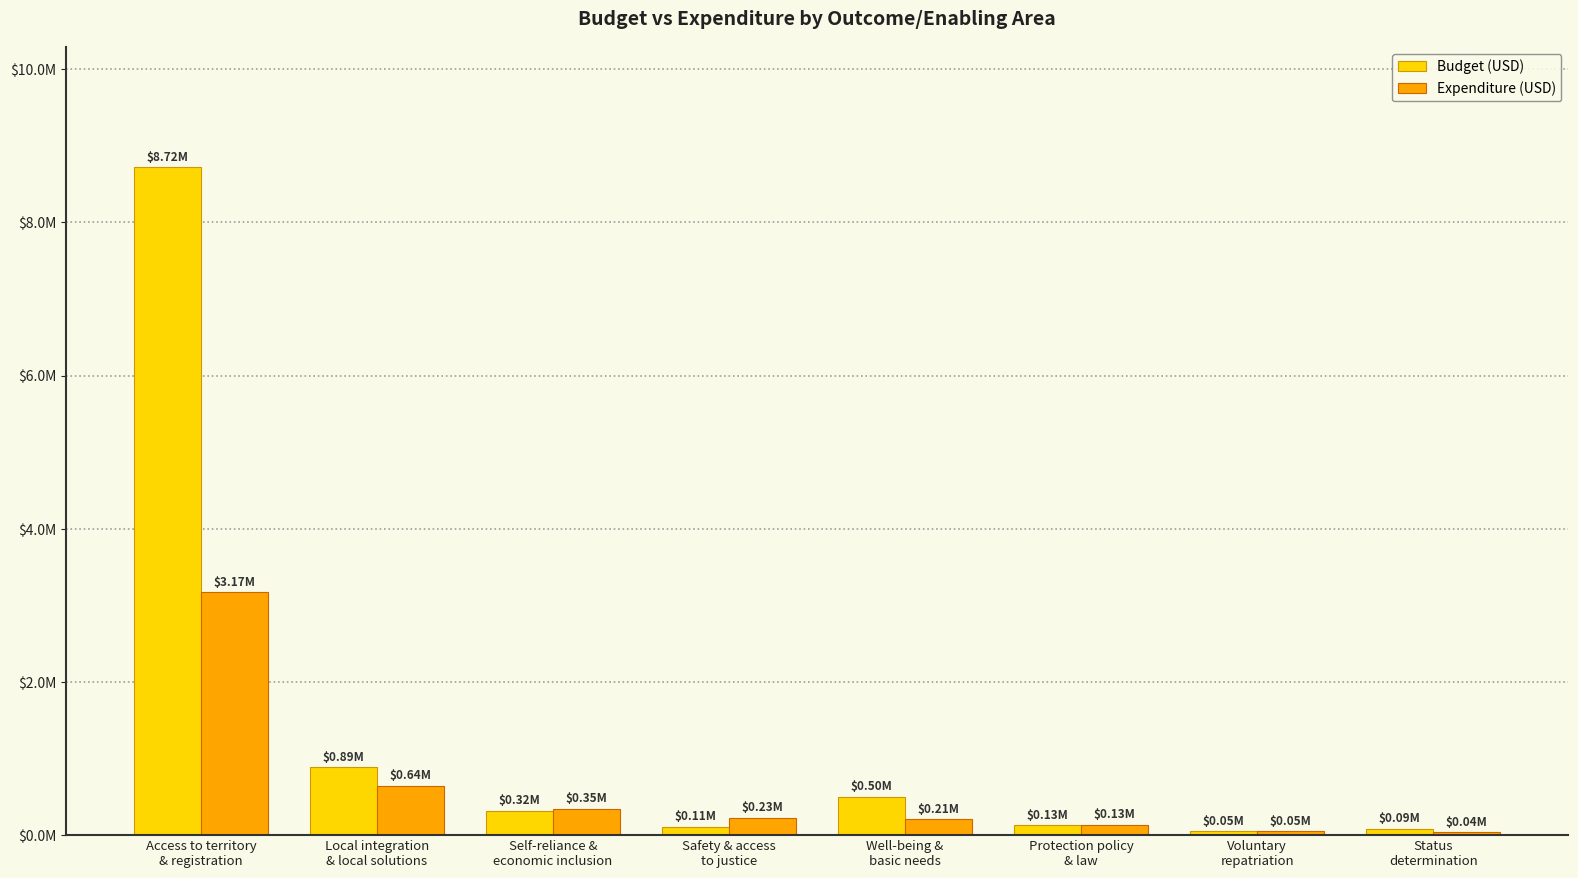

What are all the series names shown in the legend?

Budget (USD), Expenditure (USD)